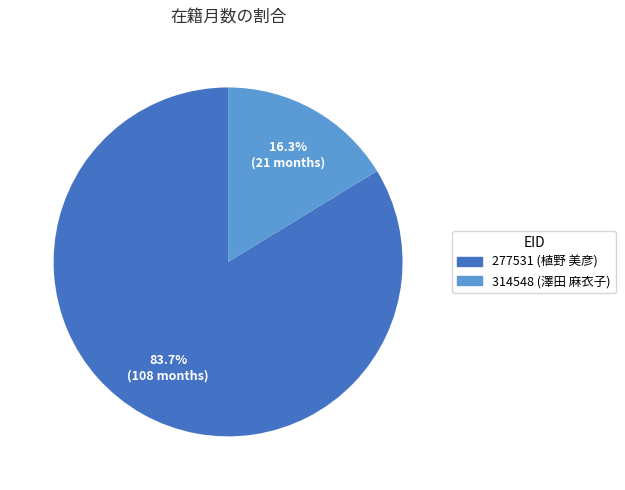

Is 277531 the majority of the pie?

Yes